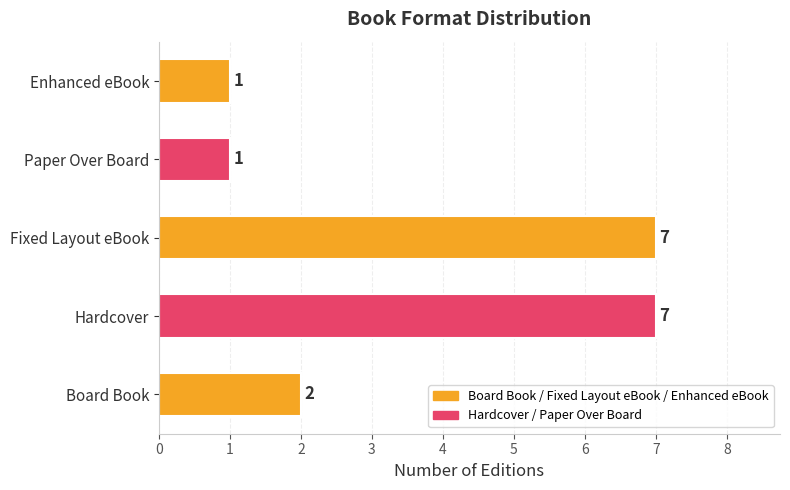

What is the maximum value shown in the chart?

7